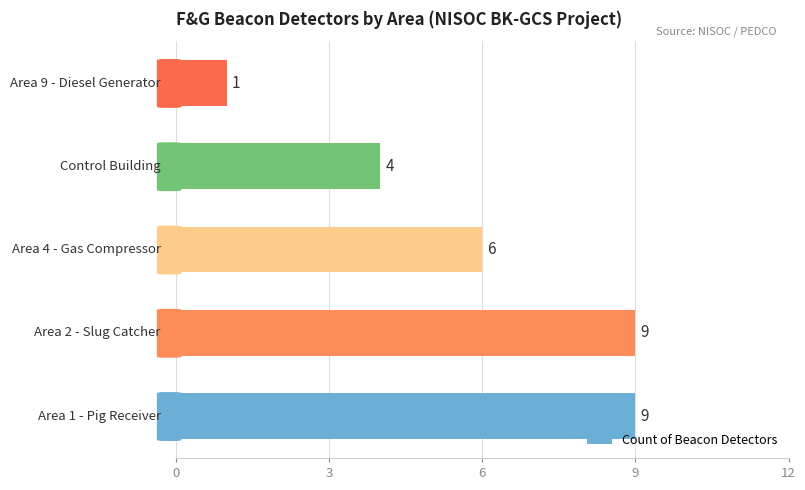

What is the maximum value shown in the chart?

9